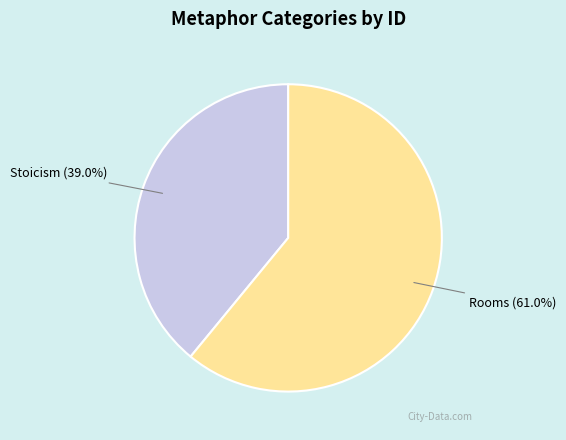

Which has a higher value, Rooms or Stoicism?

Rooms